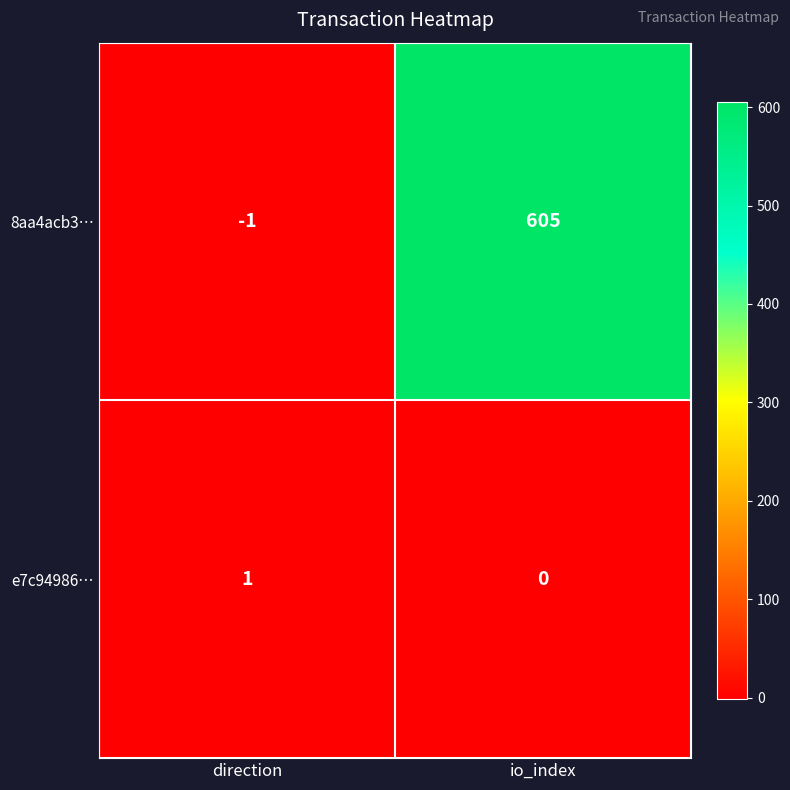

What is the greatest value displayed?

605